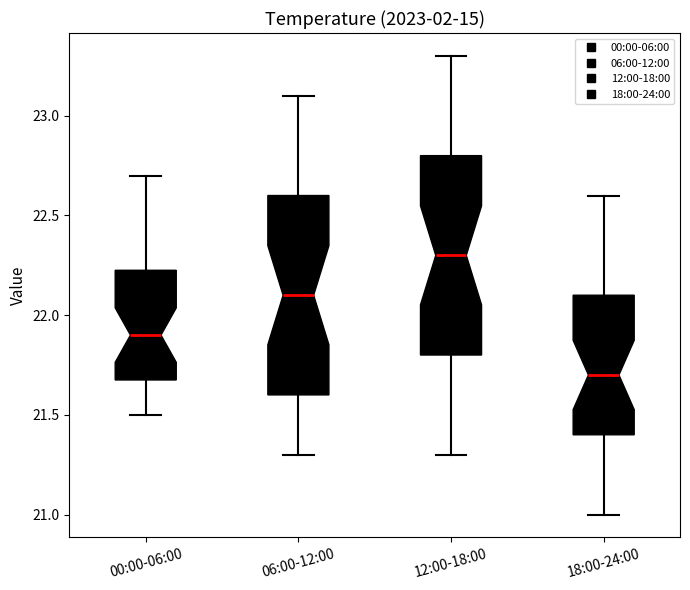

Reading left to right, transcribe this box plot: for each box, give where its median line is, the range the box spans, and where its two whiskers end, as read against the y-axis. The values are not printed on the chart, so give them approximately, as read against the axis.

00:00-06:00: median 21.90, box 21.70 to 22.25, whiskers 21.50 to 22.70
06:00-12:00: median 22.10, box 21.60 to 22.60, whiskers 21.30 to 23.10
12:00-18:00: median 22.30, box 21.80 to 22.80, whiskers 21.30 to 23.30
18:00-24:00: median 21.70, box 21.40 to 22.10, whiskers 21.00 to 22.60